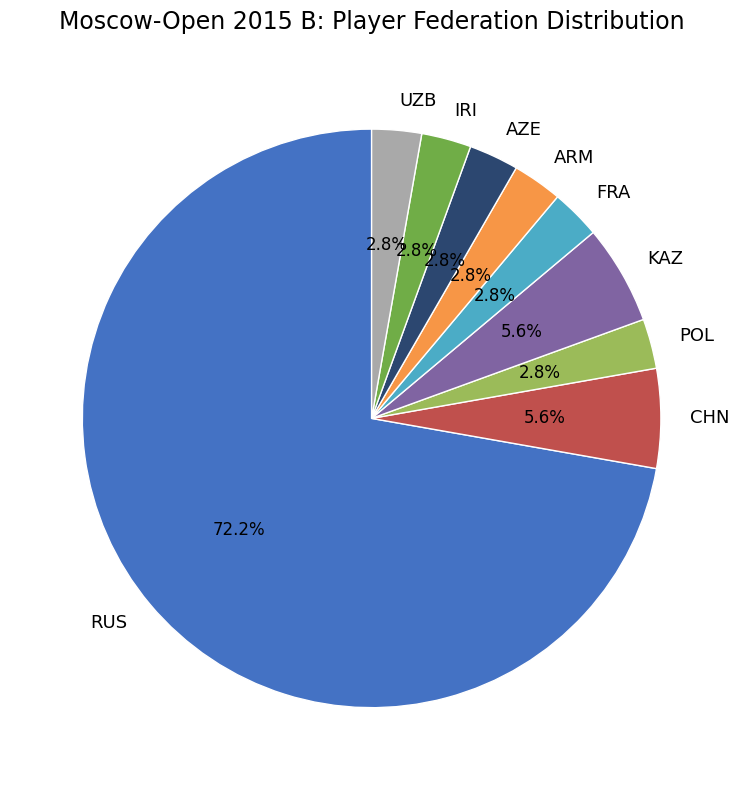

Which slice represents more than half of the pie?

RUS